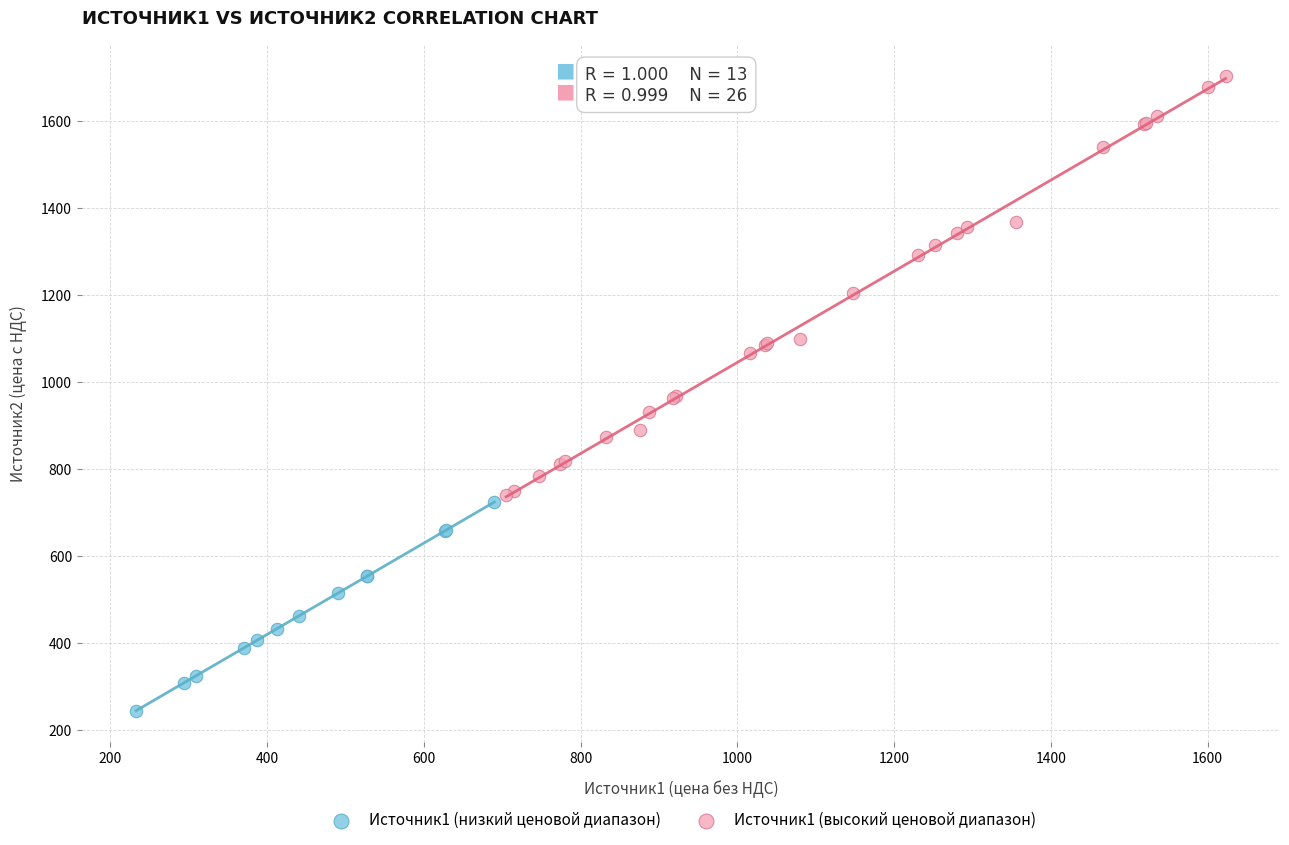

What are all the series names shown in the legend?

Источник1 (низкий ценовой диапазон), Источник1 (высокий ценовой диапазон)